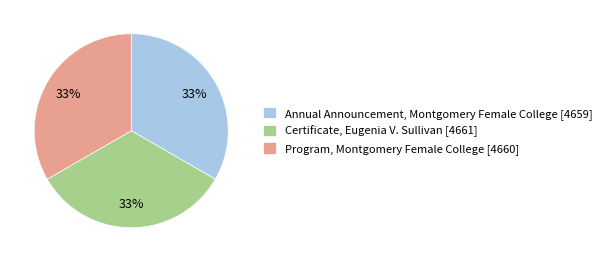

Approximately how many times larger is the value at Certificate, Eugenia V. Sullivan [4661] compared to Annual Announcement, Montgomery Female College [4659]?

1.0